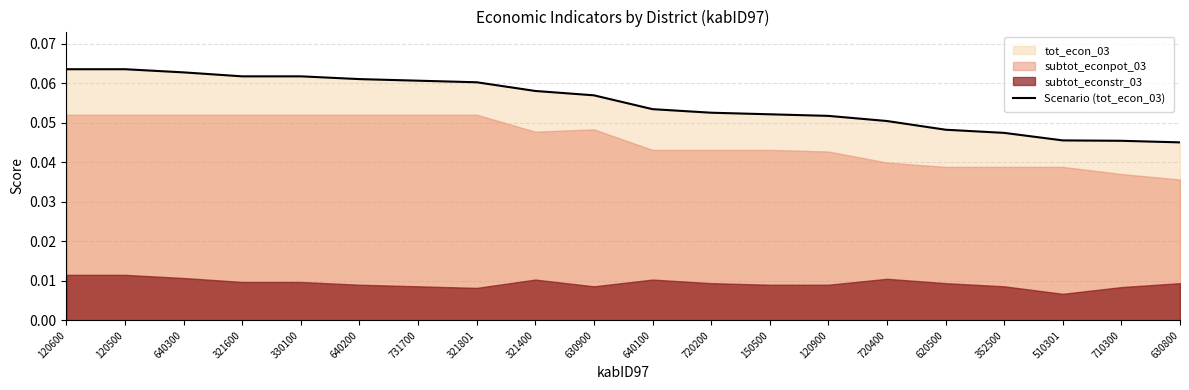

Rank the categories by value from highest to lowest.

120600, 120500, 640300, 321600, 330100, 640200, 731700, 321801, 321400, 630900, 640100, 720200, 150500, 120900, 720400, 620500, 352500, 510301, 710300, 630800